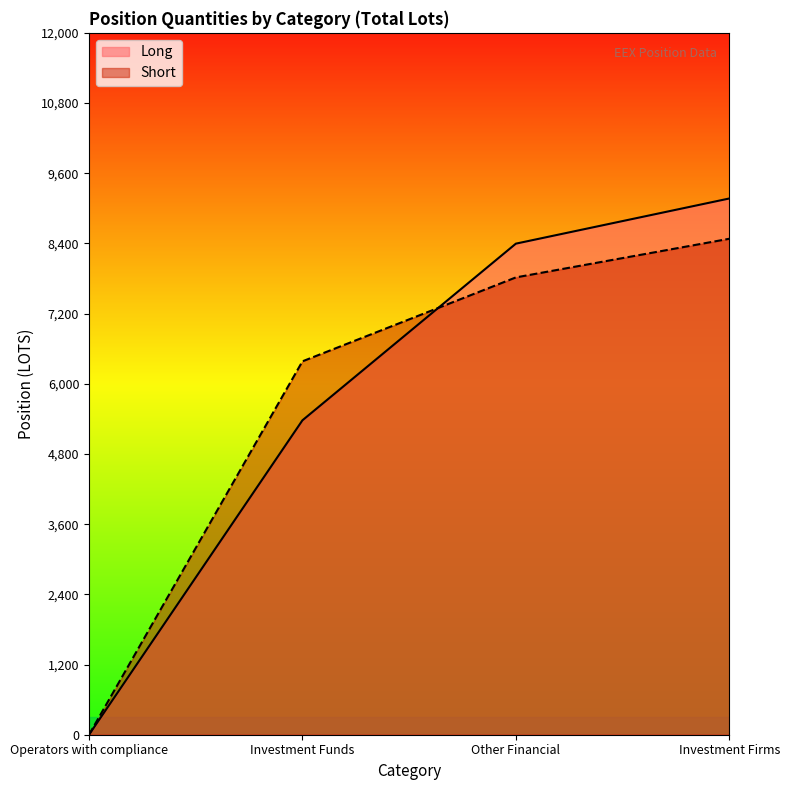

True or false: Long has more than 2 points higher than both neighbors.

False